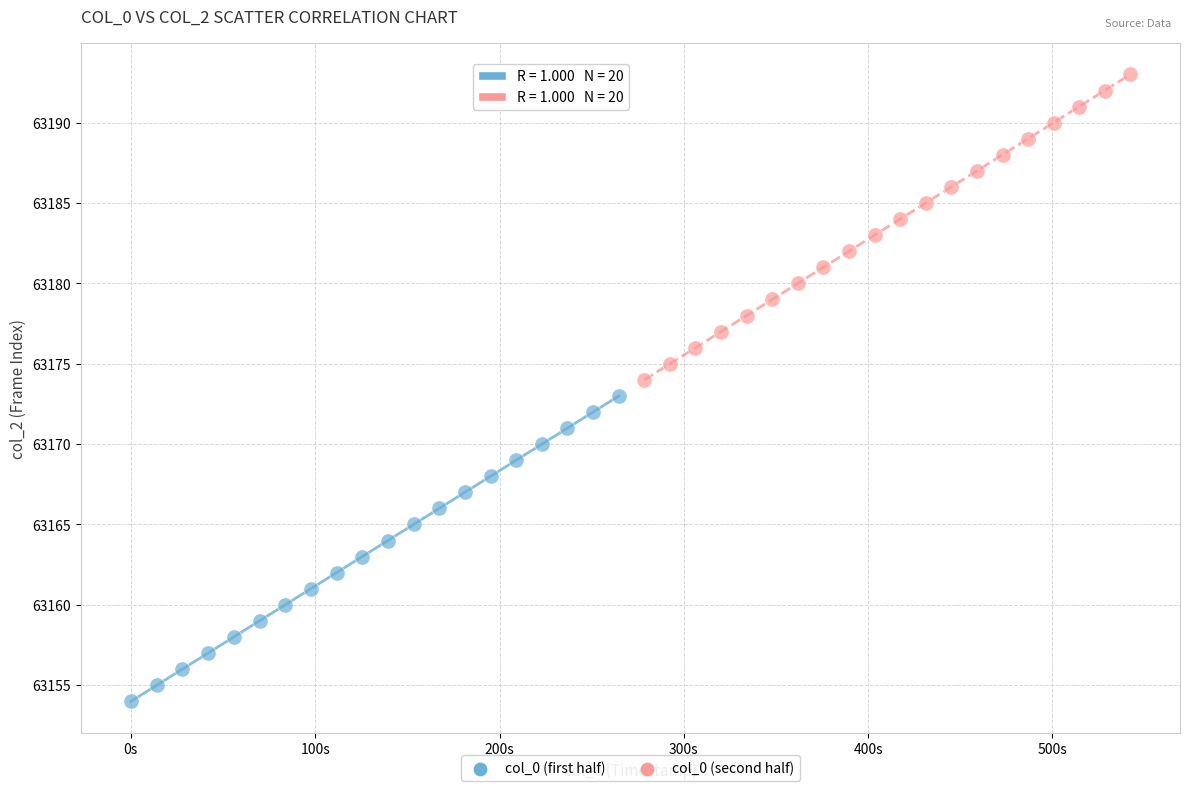

Which series reaches the minimum Y coordinate?

col_0 (first half)